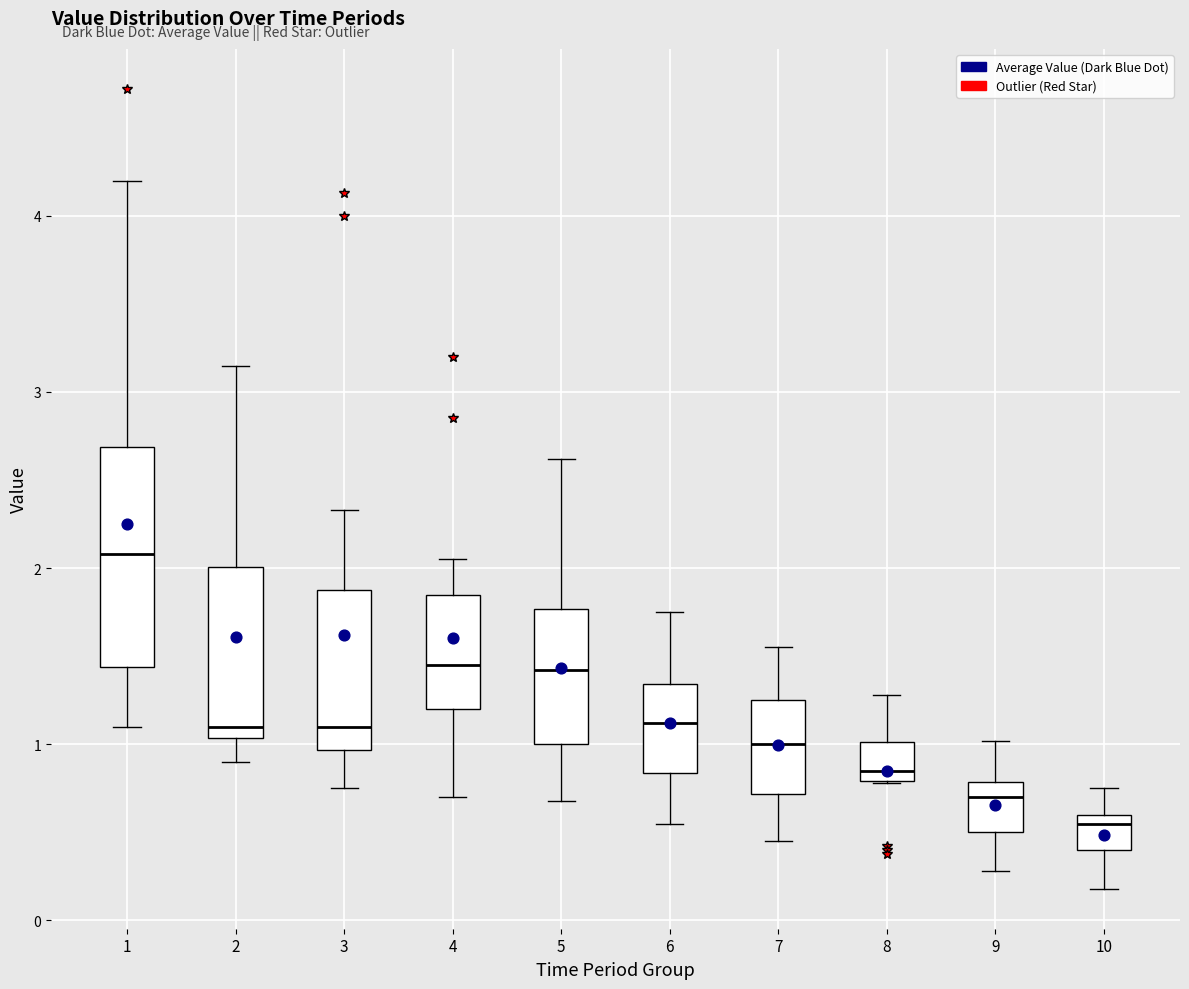

Which box has the lowest median line?

10